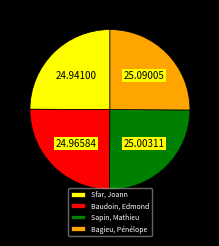

Approximately how many times larger is the value at Bagieu, Pénélope compared to Sapin, Mathieu?

1.0